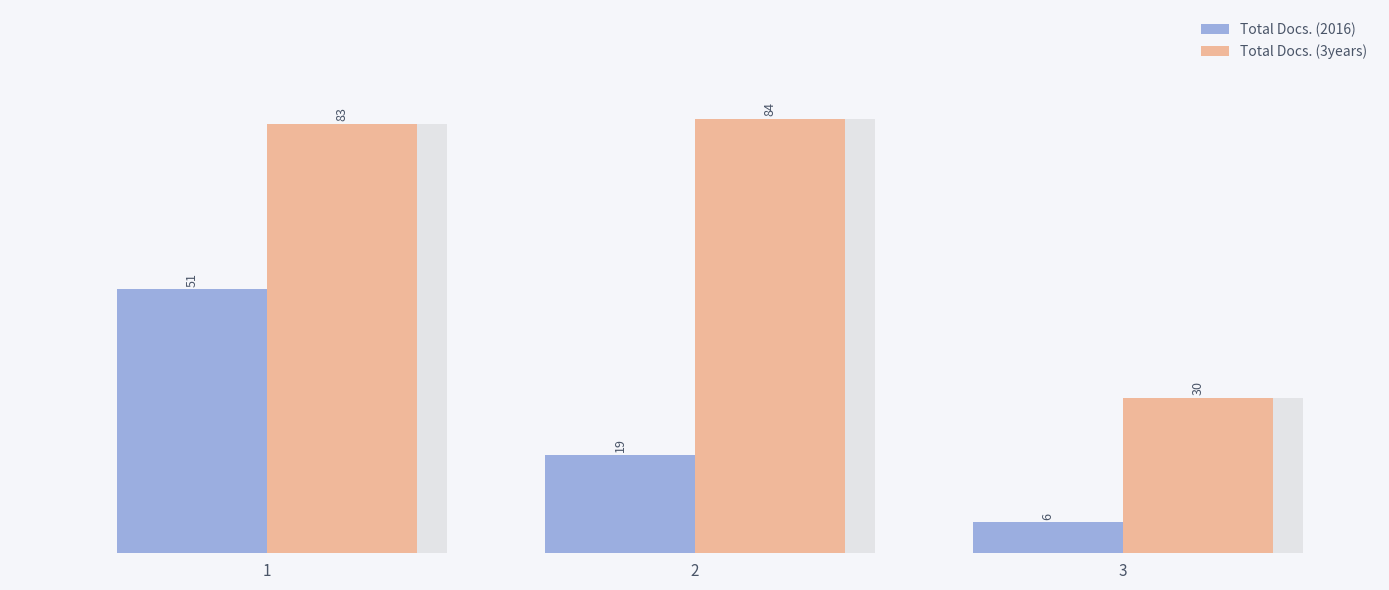

Is the value of Total Docs. (2016) at 3 greater than the value of Total Docs. (3years) at 1?

No